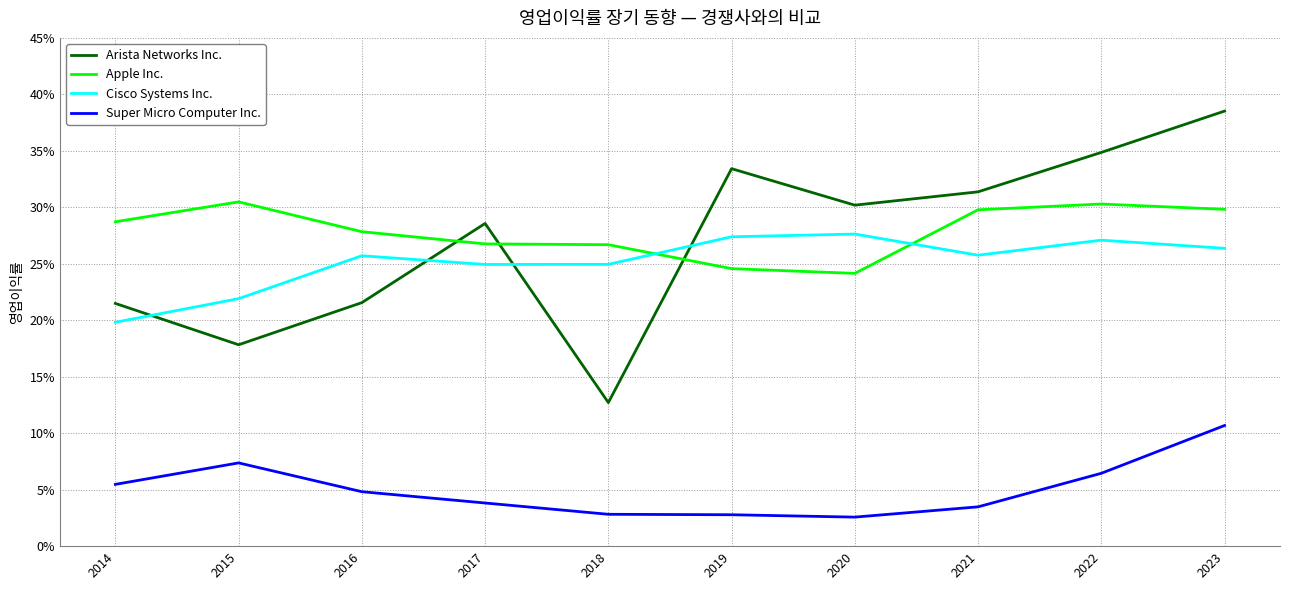

Does the chart display data point markers on the line(s)?

No